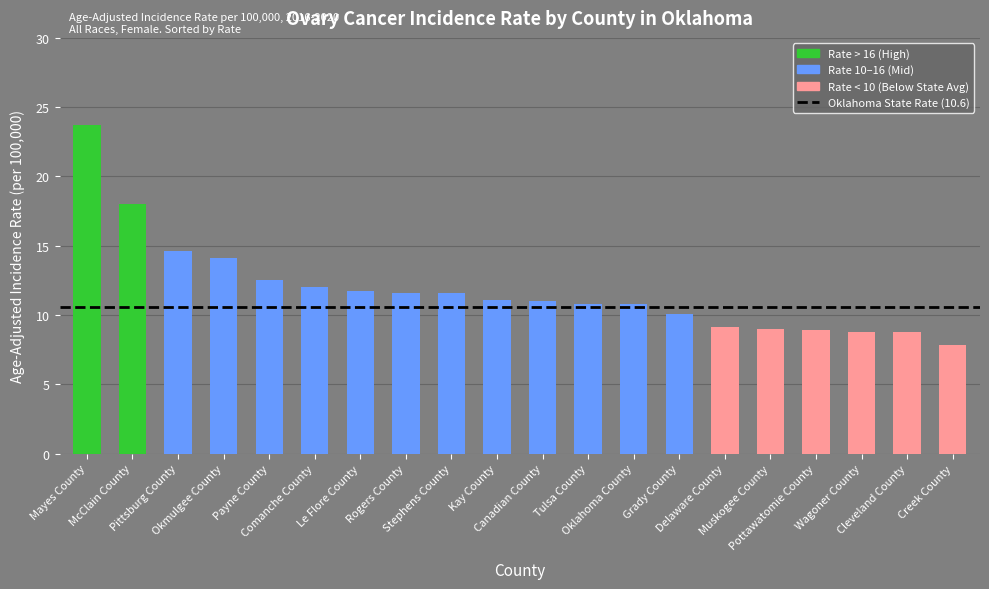

Which category has the highest value across all series?

Mayes County